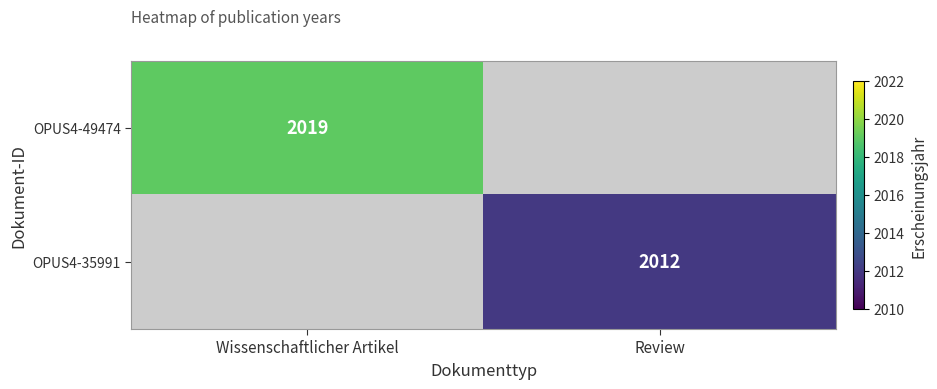

The OPUS4-49474 series shows 869 at Wissenschaftlicher Artikel. True or false?

False